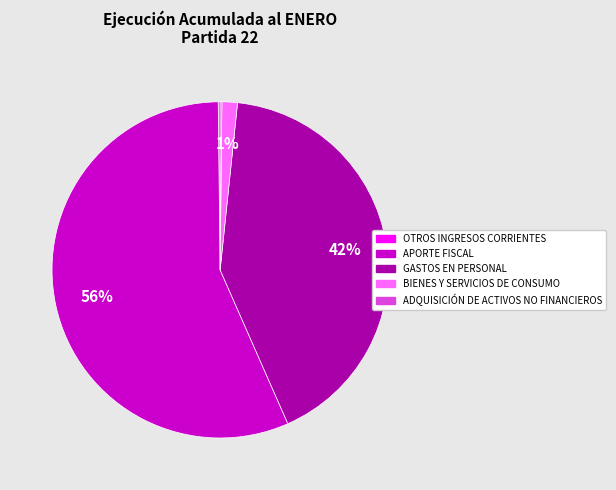

True or false: GASTOS EN PERSONAL accounts for 49% of the total.

False